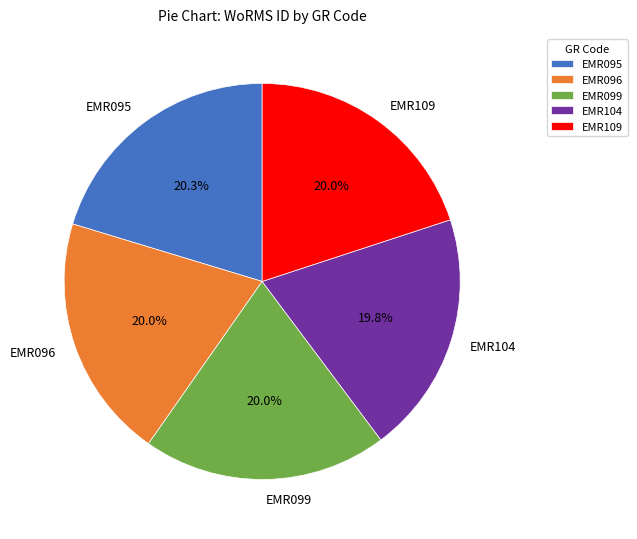

Count the number of slices in the pie.

5